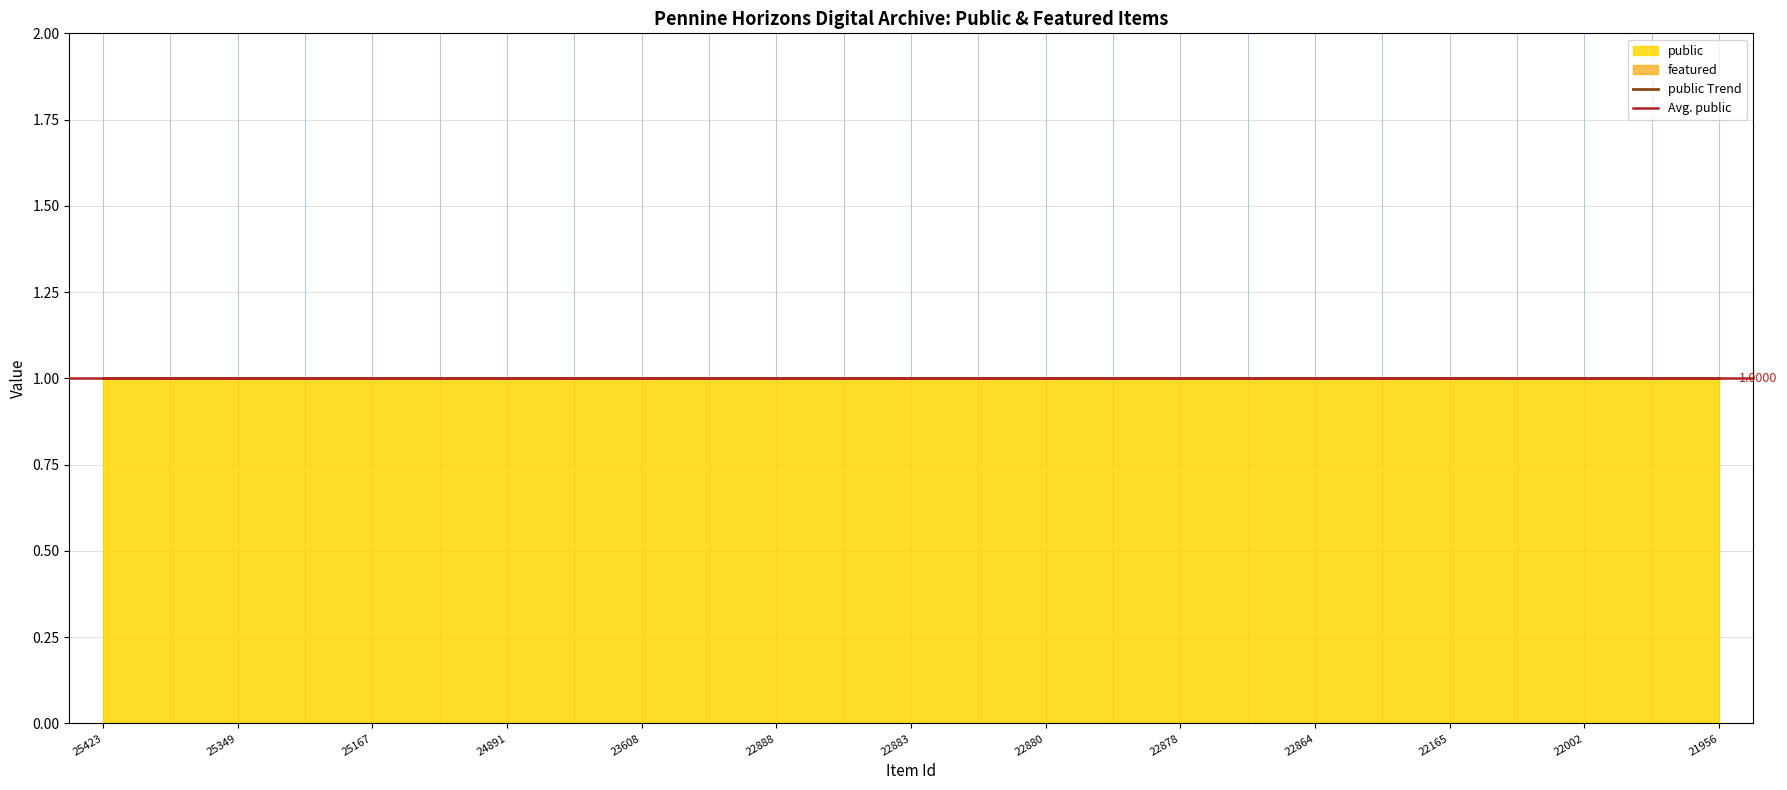

What is the total value across all series at 25423?

1